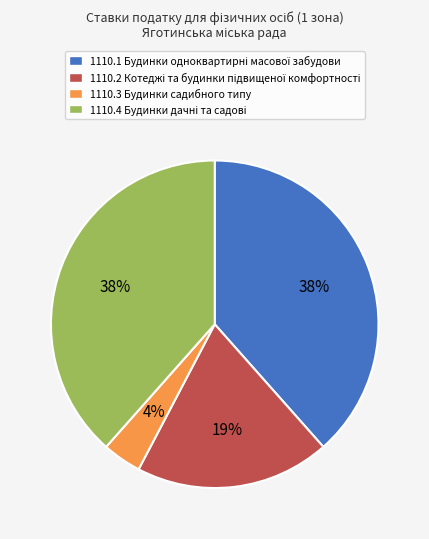

Which category has the smallest portion of the pie?

1110.3 Будинки садибного типу